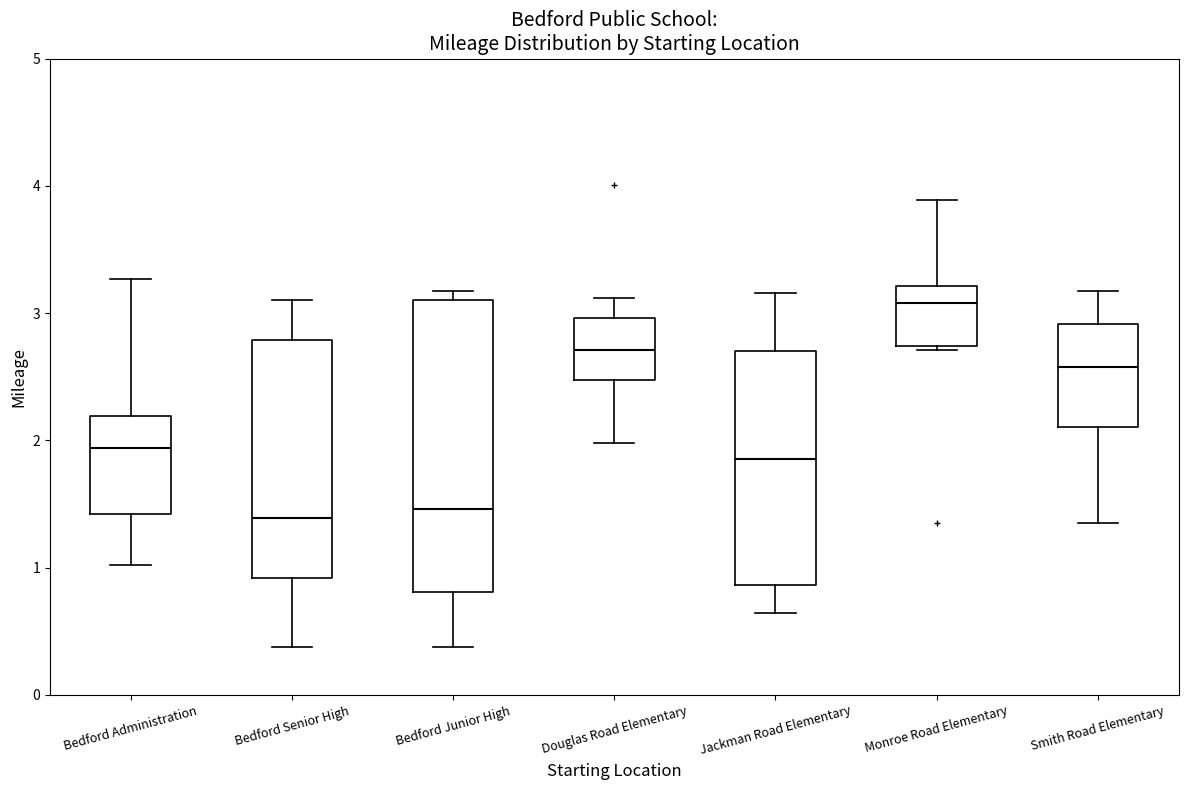

Comparing the boxes themselves (not the whiskers), which one is the tallest?

Bedford Junior High